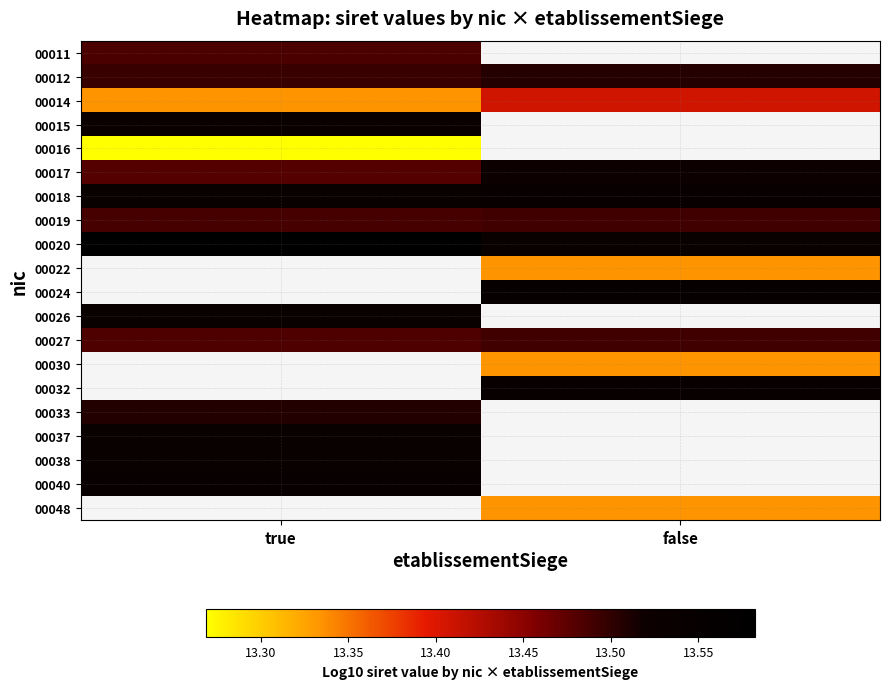

At how many categories does at least one series exceed 13?

2